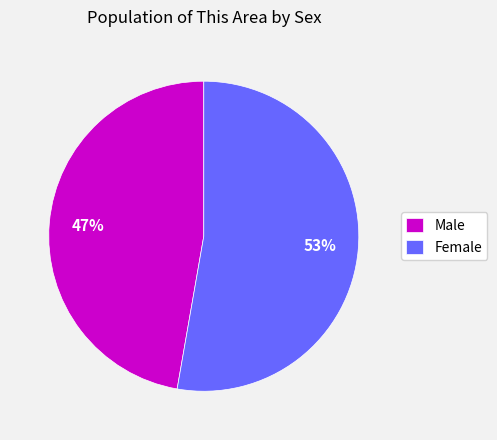

Which category has the smallest portion of the pie?

Male